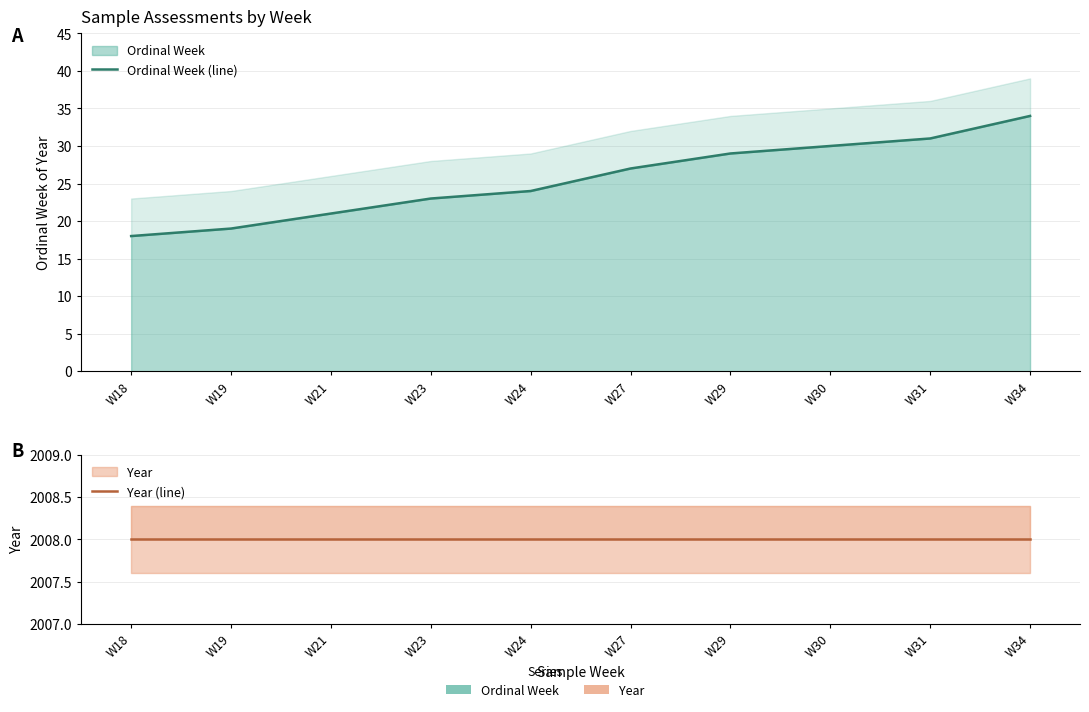

Between W29 and W30, which series saw the biggest shift?

Ordinal Week (line)